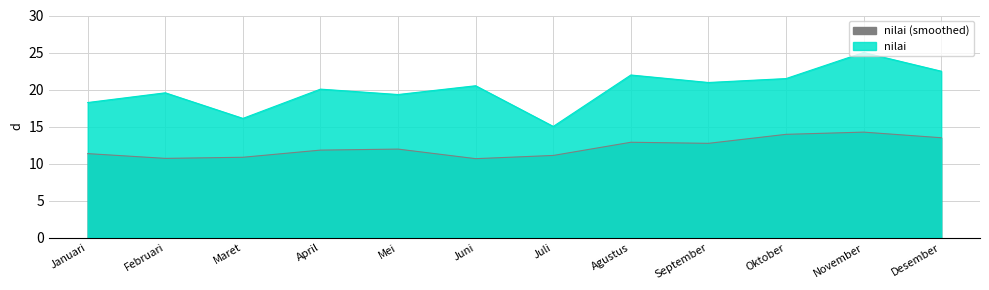

Which has a higher value, Desember or Agustus?

Desember